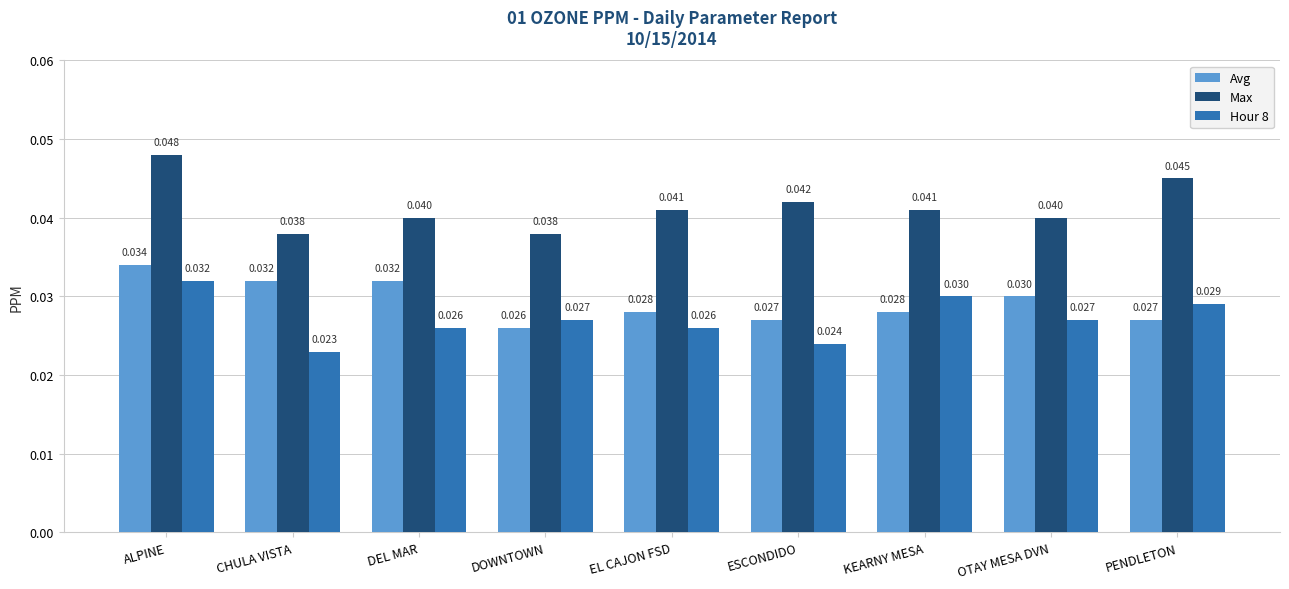

Where is Hour 8 nearest to the value 0?

CHULA VISTA